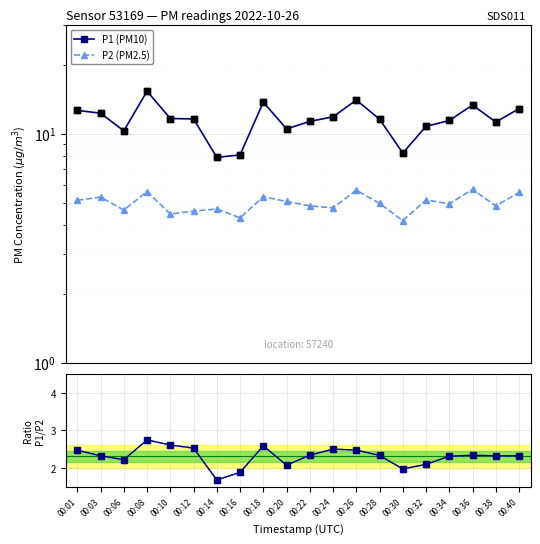

Which series has the largest total across all categories?

P1 (PM10)